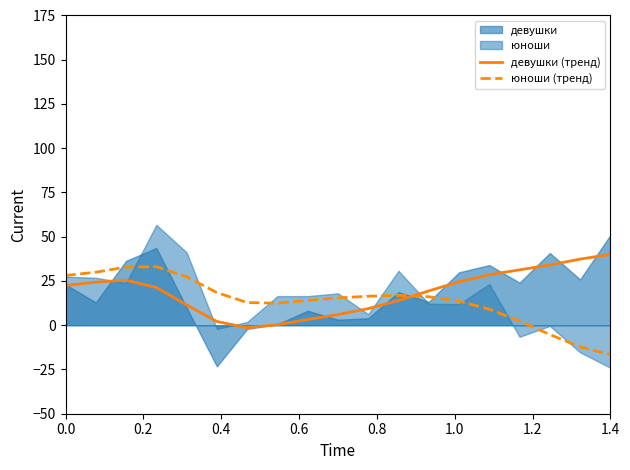

True or false: юноши (тренд) and девушки (тренд) intersect in this chart.

True